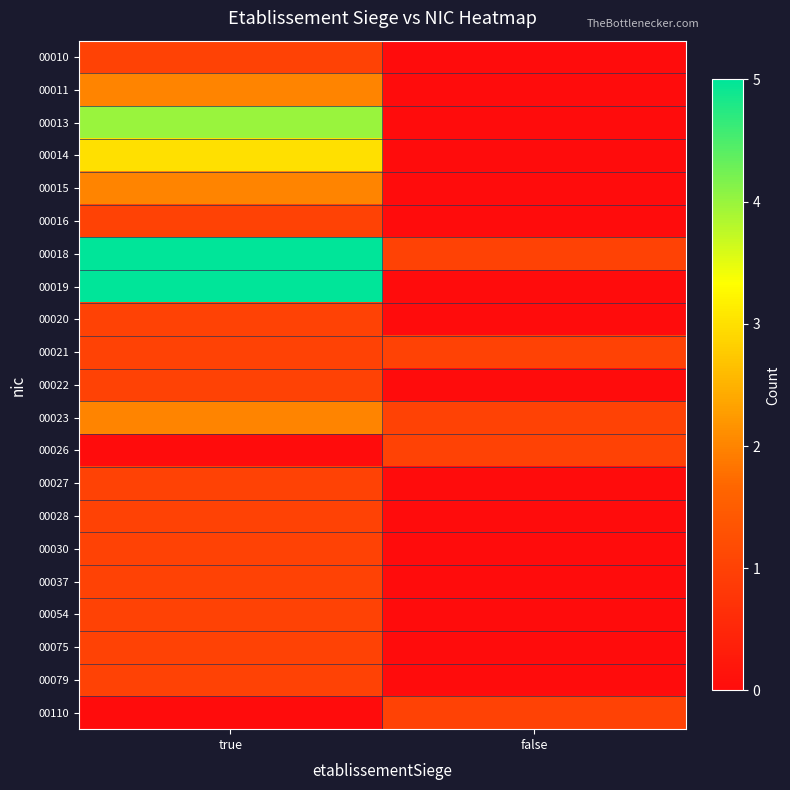

What is the difference between the highest and lowest values at false?

1